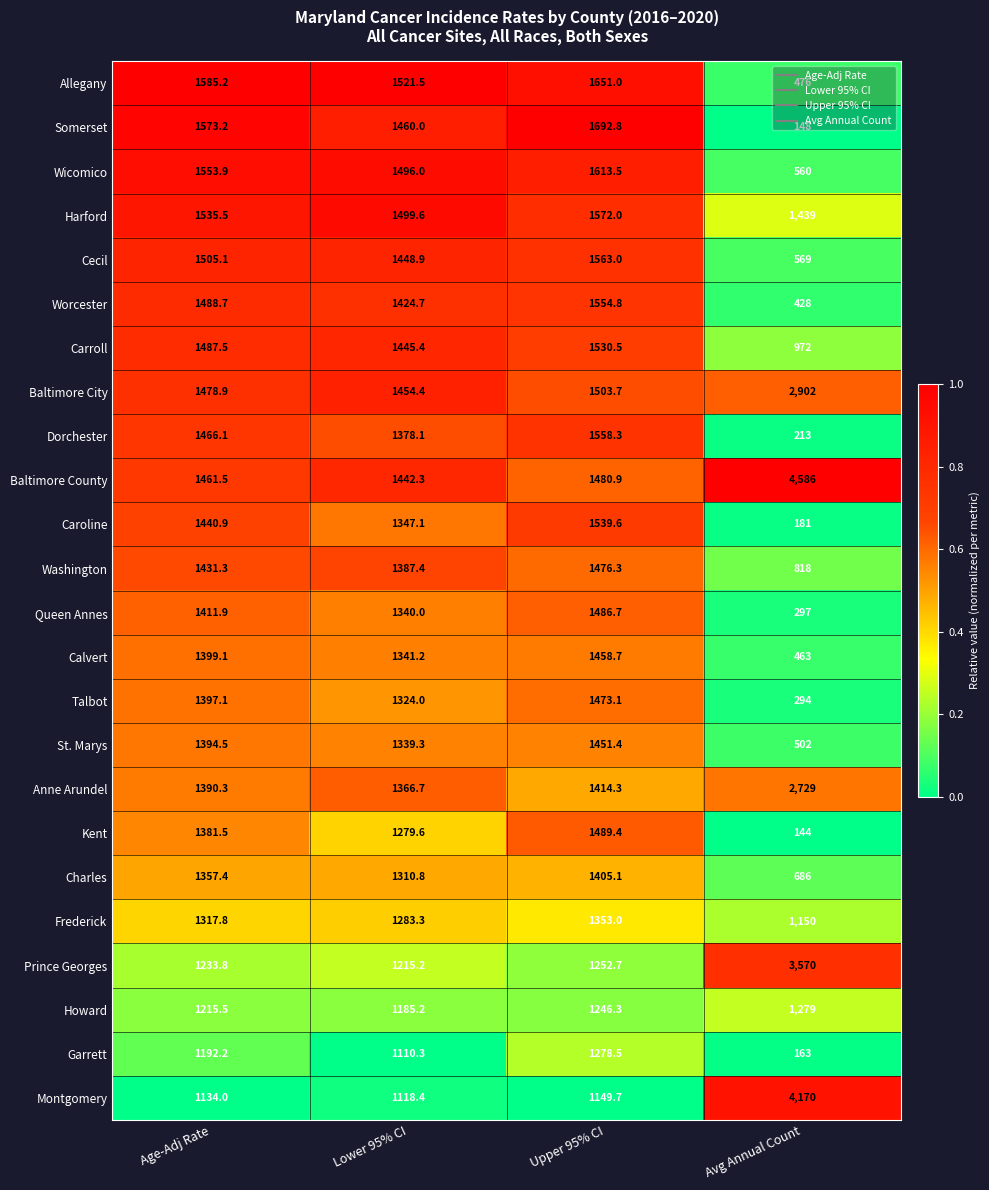

Which label corresponds to the smallest value in the chart?

Avg Annual Count